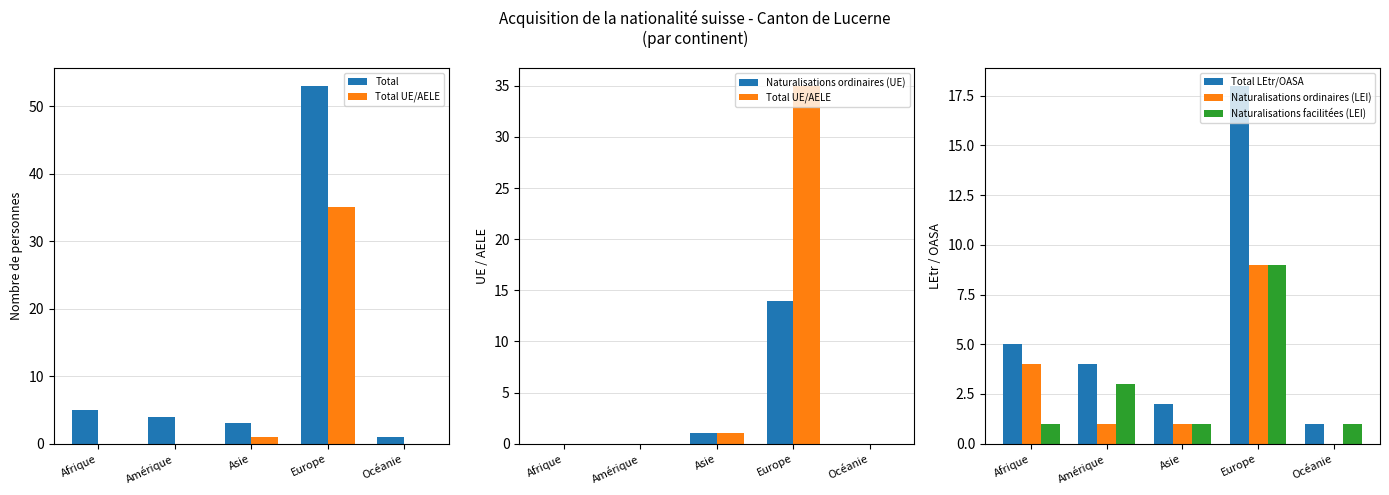

What is the total value across all series at Amérique?

12